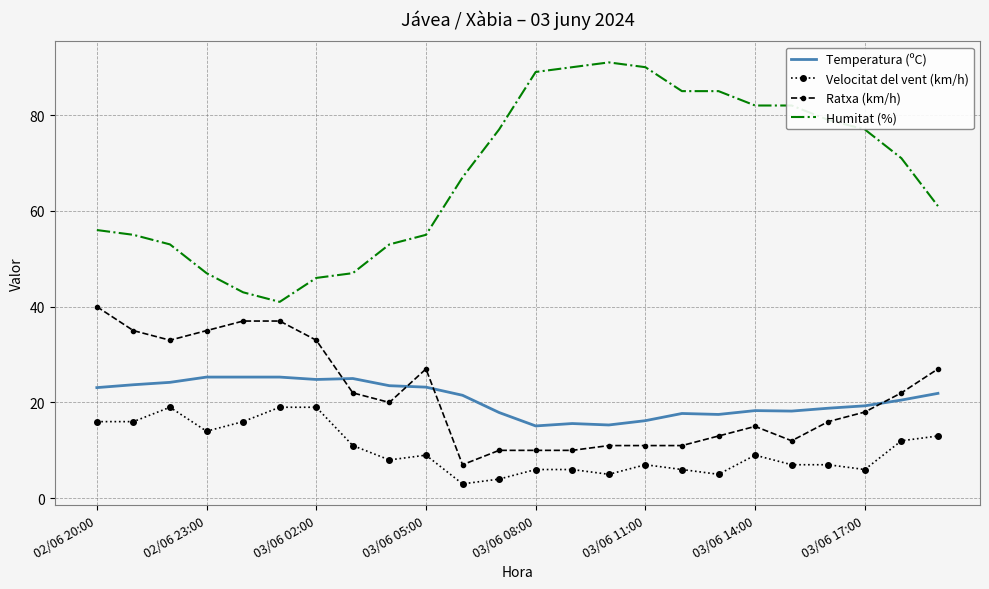

What is the difference between the maximum and minimum values in the Temperatura (ºC) series?

10.2